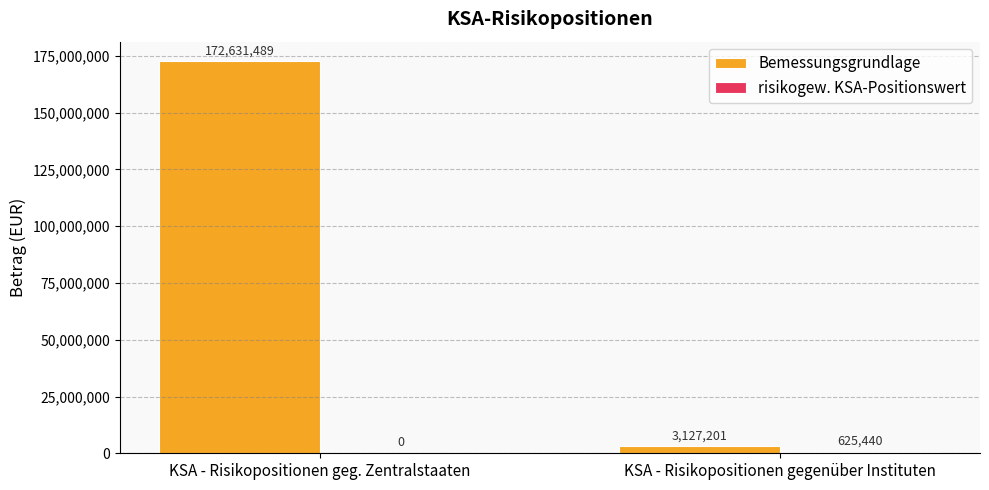

The Bemessungsgrundlage series shows 254277487.7 at KSA - Risikopositionen geg. Zentralstaaten. True or false?

False